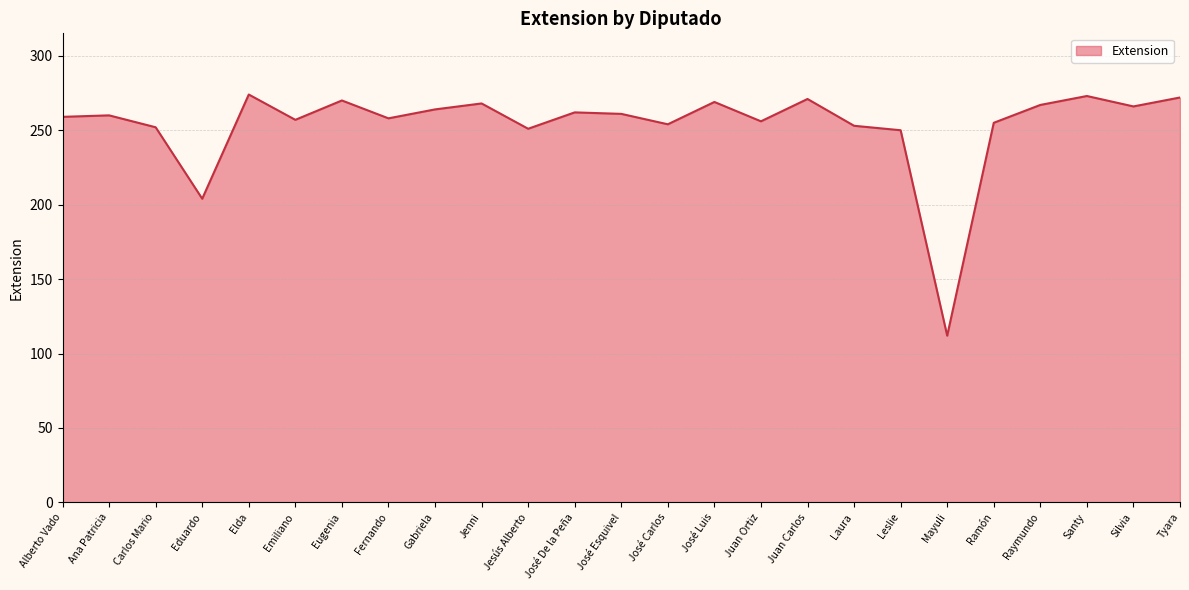

What is the greatest value displayed?

274